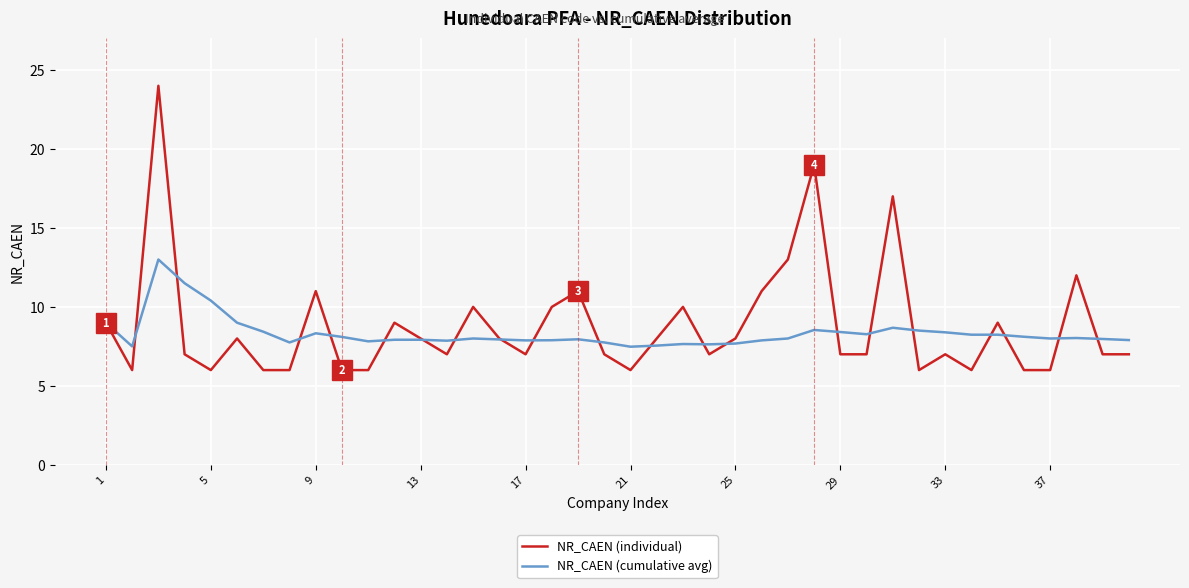

Rank the series by their maximum value, from highest to lowest.

NR_CAEN (individual), NR_CAEN (cumulative avg)